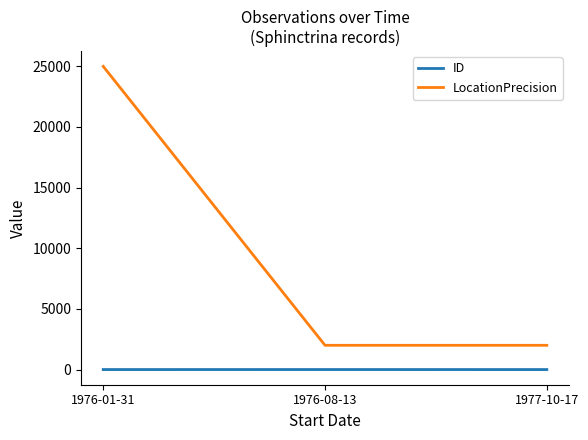

How many lines are shown in the chart?

2